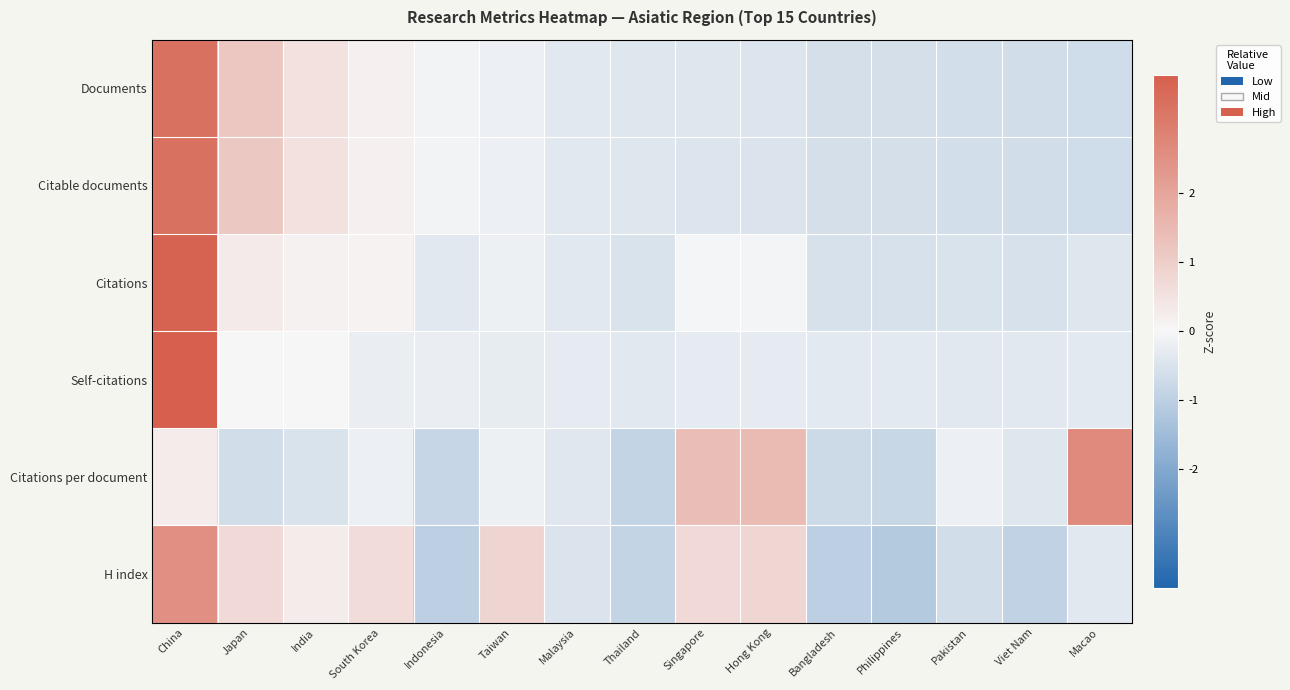

Between Malaysia and Viet Nam, which series saw the biggest shift?

H index